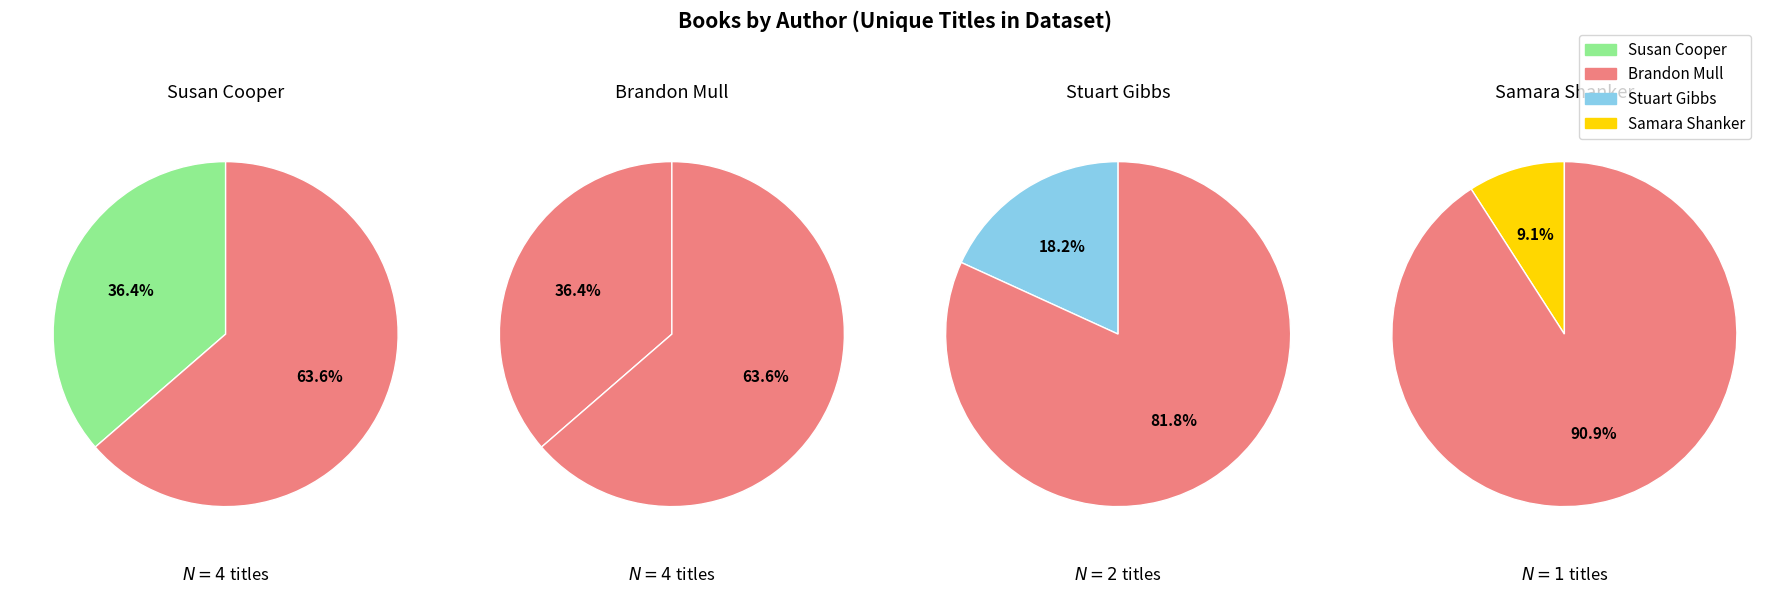

To the nearest percent, what is the difference between the largest and smallest slice percentages?

27%